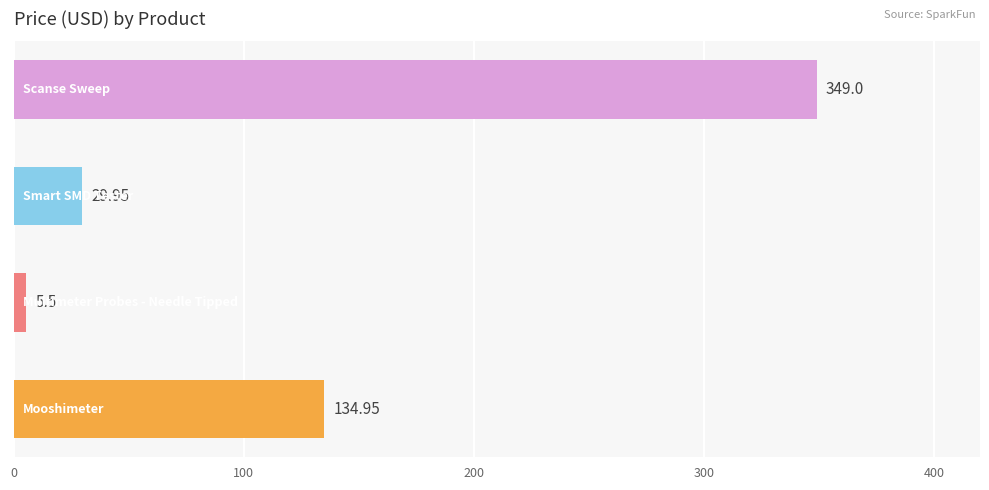

Does the chart contain any negative values?

No